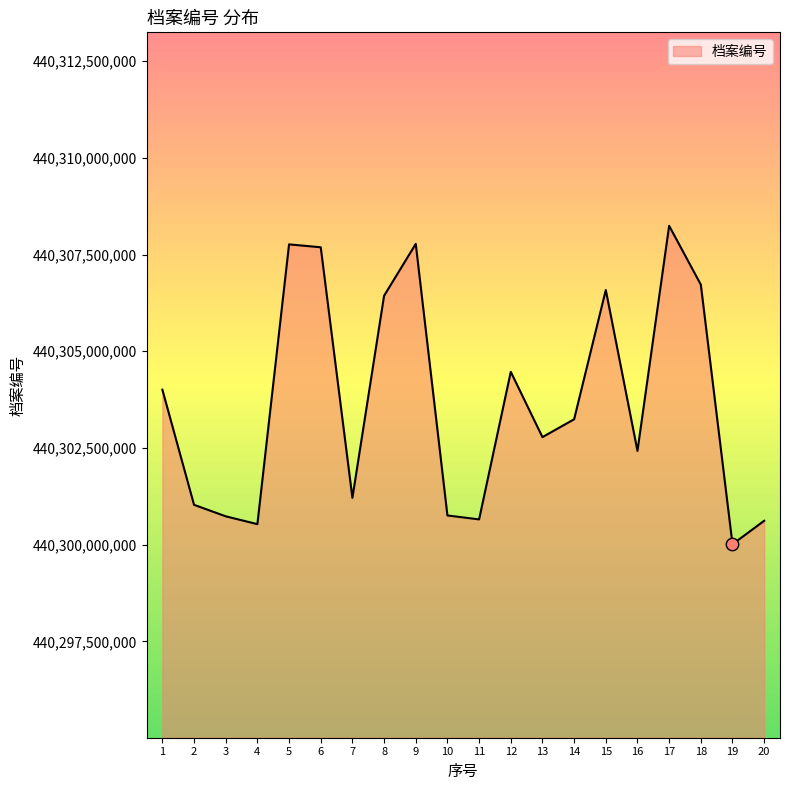

What is the change in value from 9 to 16?

-5349307